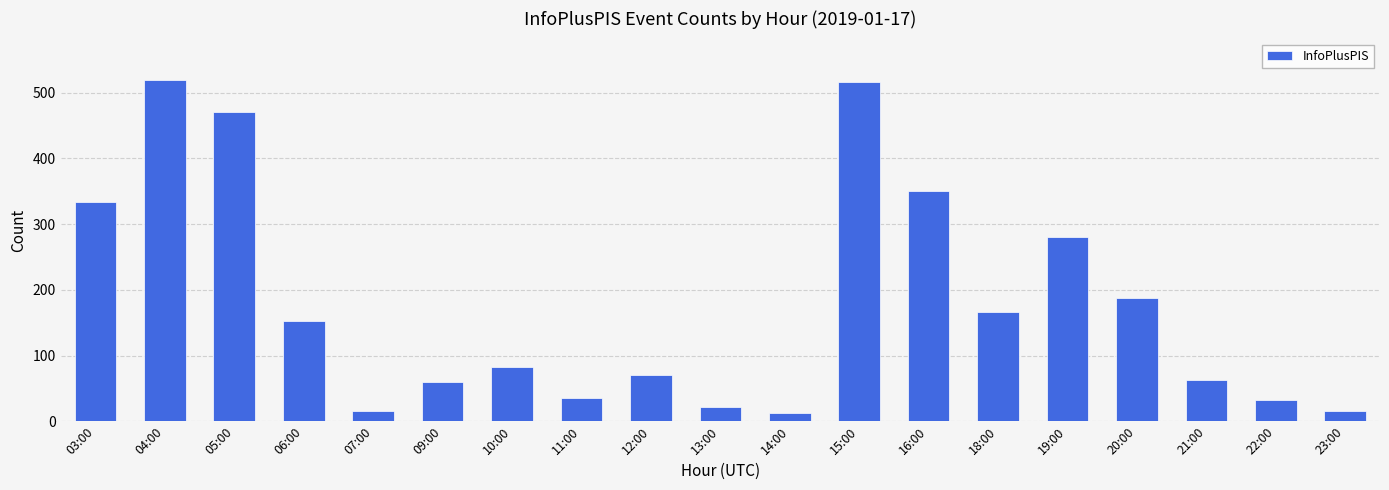

What is the sum of all values?

3384